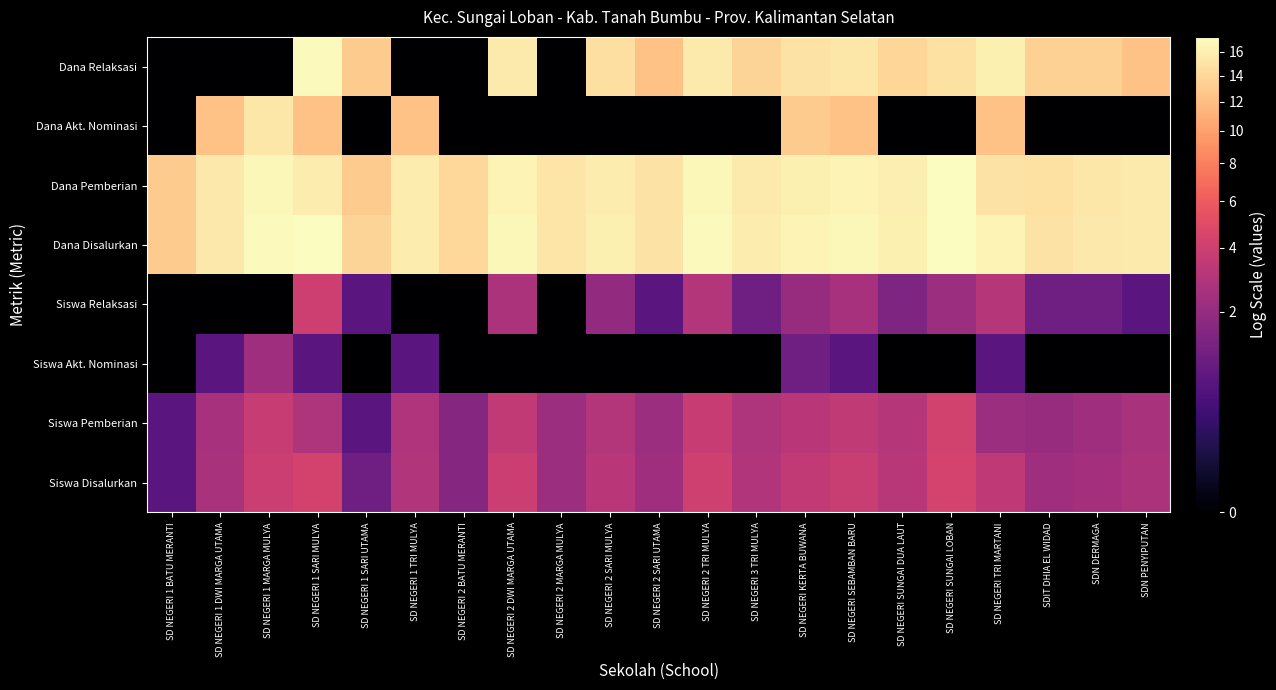

Reading left to right, extract all data points from this chart.

Siswa Disalurkan: SD NEGERI 1 BATU MERANTI=0.7	SD NEGERI 1 DWI MARGA UTAMA=2.6	SD NEGERI 1 MARGA MULYA=3.9	SD NEGERI 1 SARI MULYA=4.3	SD NEGERI 1 SARI UTAMA=1.1	SD NEGERI 1 TRI MULYA=2.9	SD NEGERI 2 BATU MERANTI=1.6	SD NEGERI 2 DWI MARGA UTAMA=3.9	SD NEGERI 2 MARGA MULYA=2.2	SD NEGERI 2 SARI MULYA=3.2	SD NEGERI 2 SARI UTAMA=2.3	SD NEGERI 2 TRI MULYA=4.1	SD NEGERI 3 TRI MULYA=2.9	SD NEGERI KERTA BUWANA=3.5	SD NEGERI SEBAMBAN BARU=3.8	SD NEGERI SUNGAI DUA LAUT=3.2	SD NEGERI SUNGAI LOBAN=4.4	SD NEGERI TRI MARTANI=3.4	SDIT DHIA EL WIDAD=2.3	SDN DERMAGA=2.5	SDN PENYIPUTAN=2.7
Siswa Pemberian: SD NEGERI 1 BATU MERANTI=0.7	SD NEGERI 1 DWI MARGA UTAMA=2.6	SD NEGERI 1 MARGA MULYA=3.7	SD NEGERI 1 SARI MULYA=2.8	SD NEGERI 1 SARI UTAMA=0.7	SD NEGERI 1 TRI MULYA=2.8	SD NEGERI 2 BATU MERANTI=1.6	SD NEGERI 2 DWI MARGA UTAMA=3.5	SD NEGERI 2 MARGA MULYA=2.2	SD NEGERI 2 SARI MULYA=2.9	SD NEGERI 2 SARI UTAMA=2.2	SD NEGERI 2 TRI MULYA=3.7	SD NEGERI 3 TRI MULYA=2.8	SD NEGERI KERTA BUWANA=3.2	SD NEGERI SEBAMBAN BARU=3.5	SD NEGERI SUNGAI DUA LAUT=3.0	SD NEGERI SUNGAI LOBAN=4.2	SD NEGERI TRI MARTANI=2.2	SDIT DHIA EL WIDAD=2.1	SDN DERMAGA=2.3	SDN PENYIPUTAN=2.6
Siswa Akt. Nominasi: SD NEGERI 1 BATU MERANTI=0.0	SD NEGERI 1 DWI MARGA UTAMA=0.7	SD NEGERI 1 MARGA MULYA=2.3	SD NEGERI 1 SARI MULYA=0.7	SD NEGERI 1 SARI UTAMA=0.0	SD NEGERI 1 TRI MULYA=0.7	SD NEGERI 2 BATU MERANTI=0.0	SD NEGERI 2 DWI MARGA UTAMA=0.0	SD NEGERI 2 MARGA MULYA=0.0	SD NEGERI 2 SARI MULYA=0.0	SD NEGERI 2 SARI UTAMA=0.0	SD NEGERI 2 TRI MULYA=0.0	SD NEGERI 3 TRI MULYA=0.0	SD NEGERI KERTA BUWANA=1.1	SD NEGERI SEBAMBAN BARU=0.7	SD NEGERI SUNGAI DUA LAUT=0.0	SD NEGERI SUNGAI LOBAN=0.0	SD NEGERI TRI MARTANI=0.7	SDIT DHIA EL WIDAD=0.0	SDN DERMAGA=0.0	SDN PENYIPUTAN=0.0
Siswa Relaksasi: SD NEGERI 1 BATU MERANTI=0.0	SD NEGERI 1 DWI MARGA UTAMA=0.0	SD NEGERI 1 MARGA MULYA=0.0	SD NEGERI 1 SARI MULYA=4.0	SD NEGERI 1 SARI UTAMA=0.7	SD NEGERI 1 TRI MULYA=0.0	SD NEGERI 2 BATU MERANTI=0.0	SD NEGERI 2 DWI MARGA UTAMA=2.7	SD NEGERI 2 MARGA MULYA=0.0	SD NEGERI 2 SARI MULYA=1.9	SD NEGERI 2 SARI UTAMA=0.7	SD NEGERI 2 TRI MULYA=2.9	SD NEGERI 3 TRI MULYA=1.1	SD NEGERI KERTA BUWANA=2.1	SD NEGERI SEBAMBAN BARU=2.6	SD NEGERI SUNGAI DUA LAUT=1.4	SD NEGERI SUNGAI LOBAN=2.2	SD NEGERI TRI MARTANI=3.0	SDIT DHIA EL WIDAD=1.1	SDN DERMAGA=1.1	SDN PENYIPUTAN=0.7
Dana Disalurkan: SD NEGERI 1 BATU MERANTI=13.0	SD NEGERI 1 DWI MARGA UTAMA=15.4	SD NEGERI 1 MARGA MULYA=16.9	SD NEGERI 1 SARI MULYA=17.2	SD NEGERI 1 SARI UTAMA=13.7	SD NEGERI 1 TRI MULYA=15.8	SD NEGERI 2 BATU MERANTI=14.1	SD NEGERI 2 DWI MARGA UTAMA=16.8	SD NEGERI 2 MARGA MULYA=15.1	SD NEGERI 2 SARI MULYA=16.1	SD NEGERI 2 SARI UTAMA=15.0	SD NEGERI 2 TRI MULYA=17.0	SD NEGERI 3 TRI MULYA=15.8	SD NEGERI KERTA BUWANA=16.4	SD NEGERI SEBAMBAN BARU=16.7	SD NEGERI SUNGAI DUA LAUT=16.1	SD NEGERI SUNGAI LOBAN=17.3	SD NEGERI TRI MARTANI=16.3	SDIT DHIA EL WIDAD=15.0	SDN DERMAGA=15.4	SDN PENYIPUTAN=15.6
Dana Pemberian: SD NEGERI 1 BATU MERANTI=13.0	SD NEGERI 1 DWI MARGA UTAMA=15.4	SD NEGERI 1 MARGA MULYA=16.7	SD NEGERI 1 SARI MULYA=15.7	SD NEGERI 1 SARI UTAMA=13.0	SD NEGERI 1 TRI MULYA=15.8	SD NEGERI 2 BATU MERANTI=14.1	SD NEGERI 2 DWI MARGA UTAMA=16.4	SD NEGERI 2 MARGA MULYA=15.1	SD NEGERI 2 SARI MULYA=15.8	SD NEGERI 2 SARI UTAMA=15.0	SD NEGERI 2 TRI MULYA=16.7	SD NEGERI 3 TRI MULYA=15.7	SD NEGERI KERTA BUWANA=16.1	SD NEGERI SEBAMBAN BARU=16.4	SD NEGERI SUNGAI DUA LAUT=16.0	SD NEGERI SUNGAI LOBAN=17.2	SD NEGERI TRI MARTANI=15.0	SDIT DHIA EL WIDAD=14.8	SDN DERMAGA=15.2	SDN PENYIPUTAN=15.6
Dana Akt. Nominasi: SD NEGERI 1 BATU MERANTI=0.0	SD NEGERI 1 DWI MARGA UTAMA=12.3	SD NEGERI 1 MARGA MULYA=15.2	SD NEGERI 1 SARI MULYA=12.3	SD NEGERI 1 SARI UTAMA=0.0	SD NEGERI 1 TRI MULYA=12.3	SD NEGERI 2 BATU MERANTI=0.0	SD NEGERI 2 DWI MARGA UTAMA=0.0	SD NEGERI 2 MARGA MULYA=0.0	SD NEGERI 2 SARI MULYA=0.0	SD NEGERI 2 SARI UTAMA=0.0	SD NEGERI 2 TRI MULYA=0.0	SD NEGERI 3 TRI MULYA=0.0	SD NEGERI KERTA BUWANA=13.0	SD NEGERI SEBAMBAN BARU=12.3	SD NEGERI SUNGAI DUA LAUT=0.0	SD NEGERI SUNGAI LOBAN=0.0	SD NEGERI TRI MARTANI=12.3	SDIT DHIA EL WIDAD=0.0	SDN DERMAGA=0.0	SDN PENYIPUTAN=0.0
Dana Relaksasi: SD NEGERI 1 BATU MERANTI=0.0	SD NEGERI 1 DWI MARGA UTAMA=0.0	SD NEGERI 1 MARGA MULYA=0.0	SD NEGERI 1 SARI MULYA=16.9	SD NEGERI 1 SARI UTAMA=13.0	SD NEGERI 1 TRI MULYA=0.0	SD NEGERI 2 BATU MERANTI=0.0	SD NEGERI 2 DWI MARGA UTAMA=15.7	SD NEGERI 2 MARGA MULYA=0.0	SD NEGERI 2 SARI MULYA=14.6	SD NEGERI 2 SARI UTAMA=12.3	SD NEGERI 2 TRI MULYA=15.6	SD NEGERI 3 TRI MULYA=13.7	SD NEGERI KERTA BUWANA=15.0	SD NEGERI SEBAMBAN BARU=15.3	SD NEGERI SUNGAI DUA LAUT=13.9	SD NEGERI SUNGAI LOBAN=14.8	SD NEGERI TRI MARTANI=16.0	SDIT DHIA EL WIDAD=13.4	SDN DERMAGA=13.4	SDN PENYIPUTAN=12.3